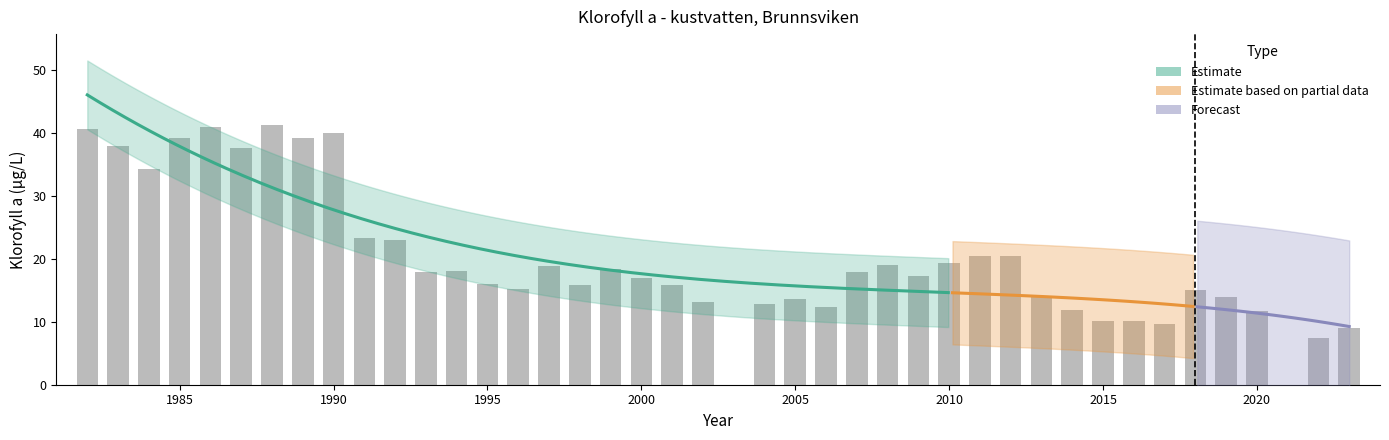

The value at 1985 is 23.0. True or false?

False